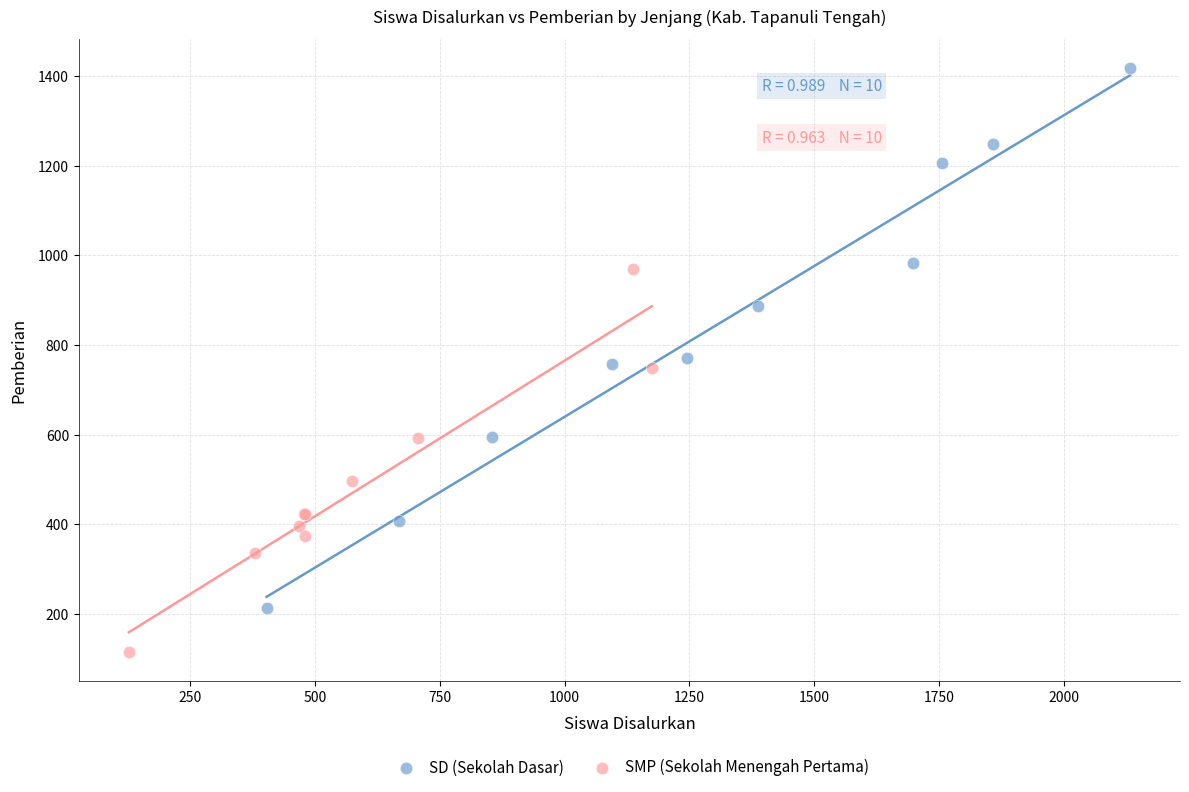

Which series contains the lowest Y value?

SMP (Sekolah Menengah Pertama)